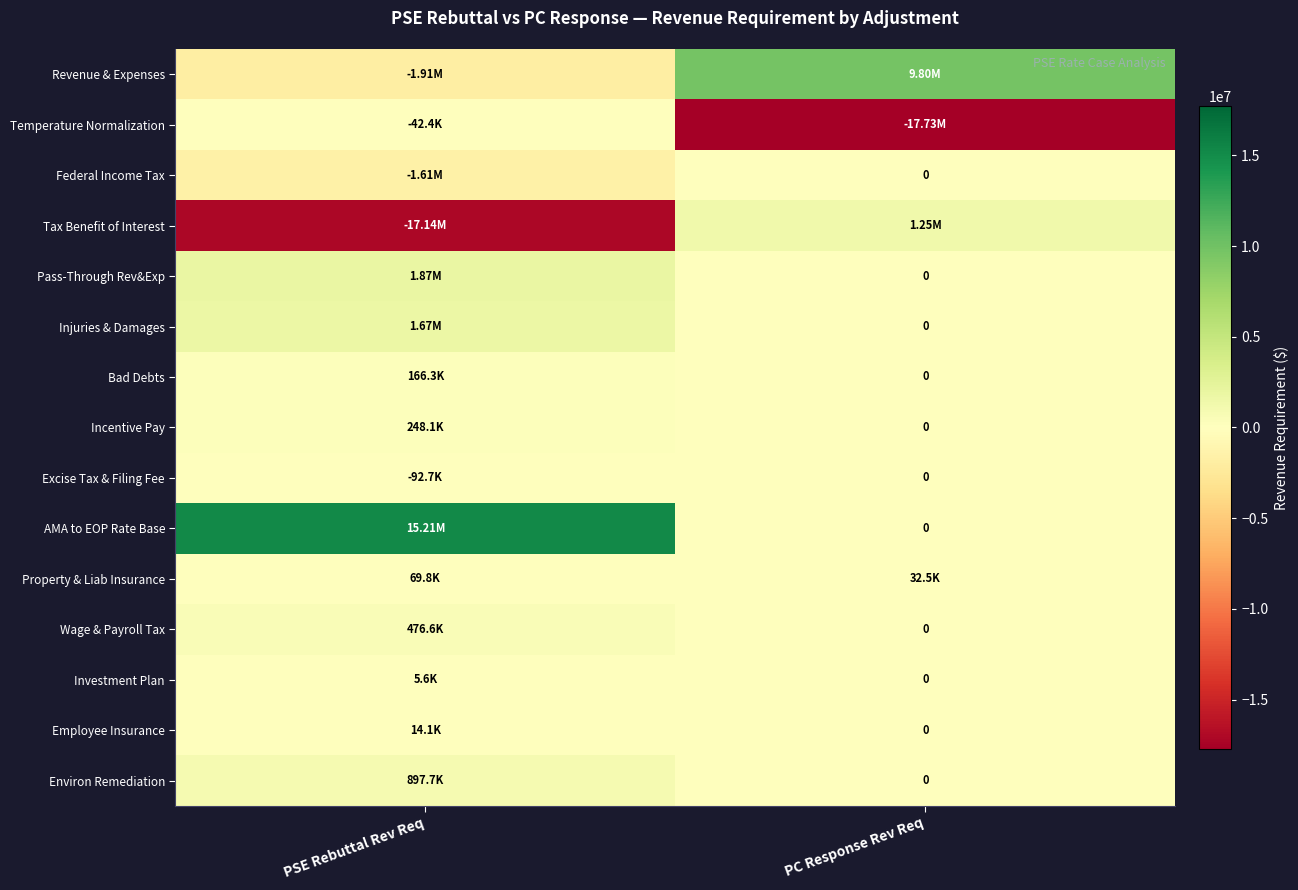

At which category is the sum across all series the highest?

PSE Rebuttal Rev Req